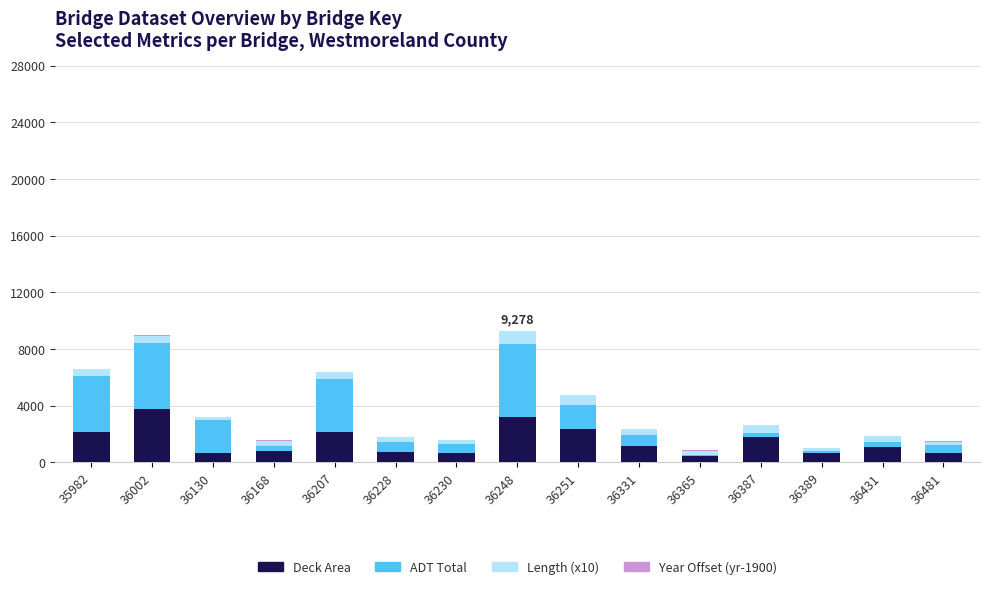

At which label does Deck Area reach its peak?

36002